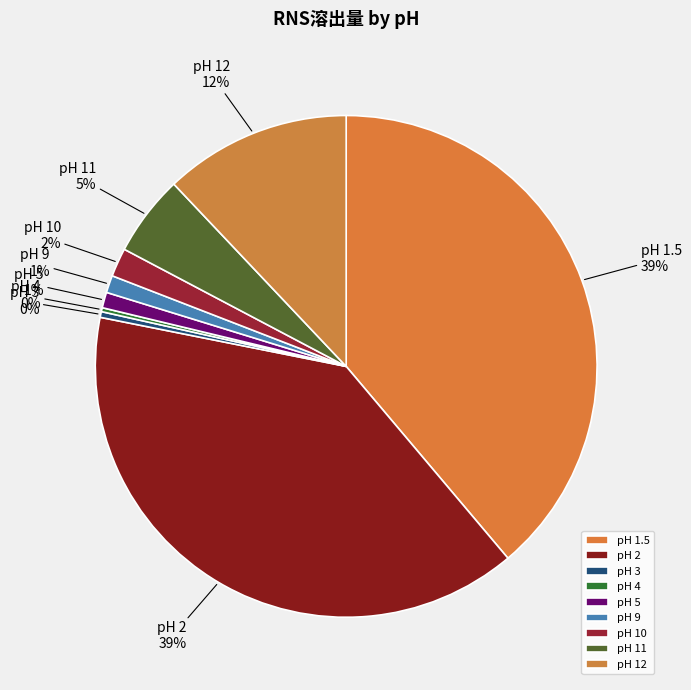

The pH 1.5 slice represents 39% of the pie. True or false?

True